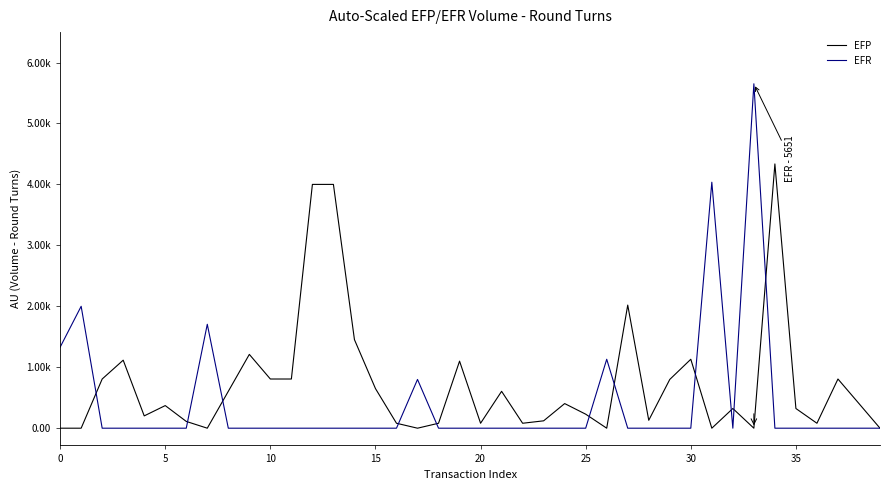

Does the chart display data point markers on the line(s)?

No